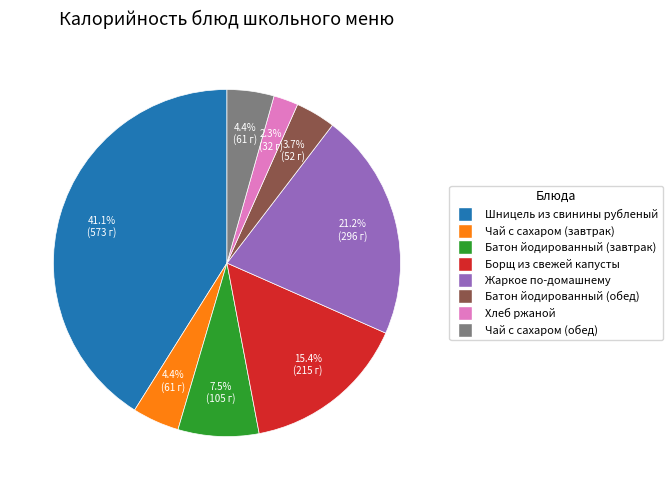

Is there any slice that represents more than half of the pie?

No